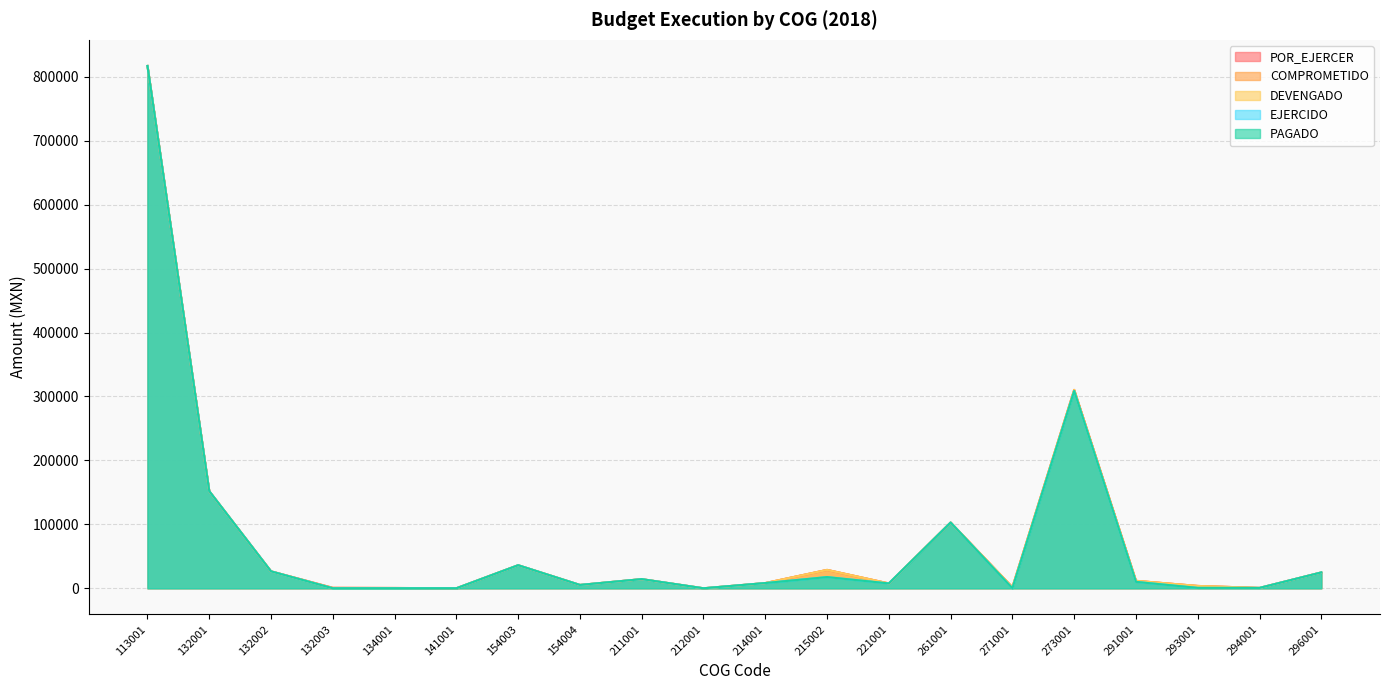

At which category is the sum across all series the highest?

113001